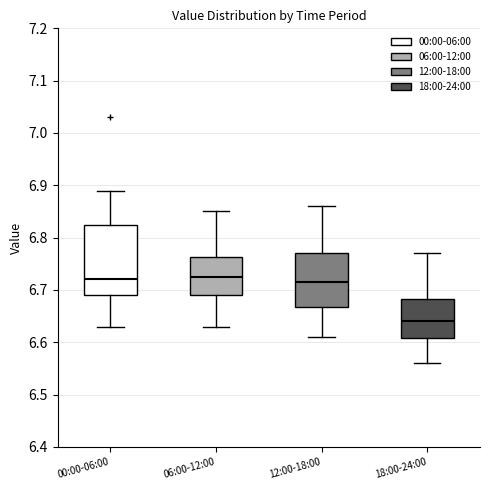

Where is the upper edge of the box for 12:00-18:00 on the y-axis? The values are not printed on the chart, so give them approximately, as read against the axis.

6.77